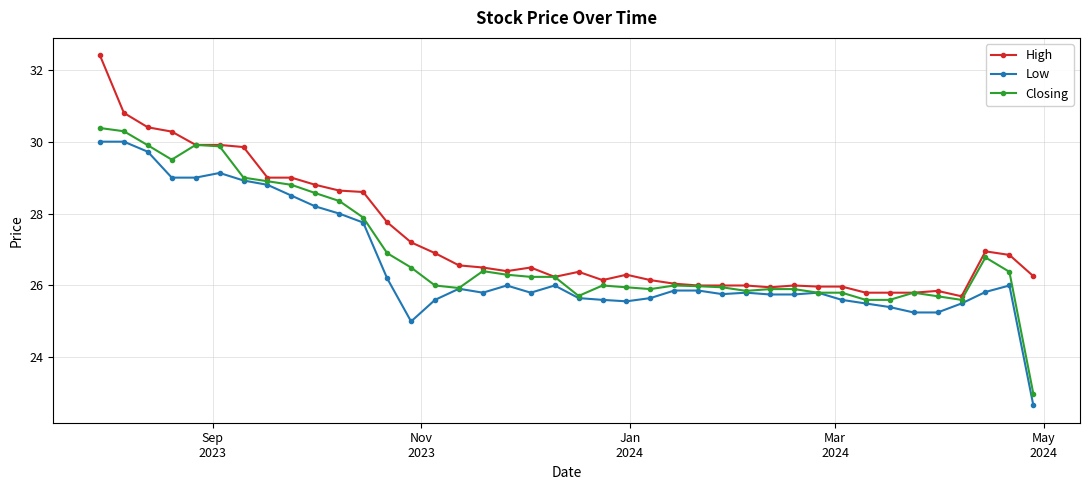

True or false: Closing has more than 1 points higher than both neighbors.

True